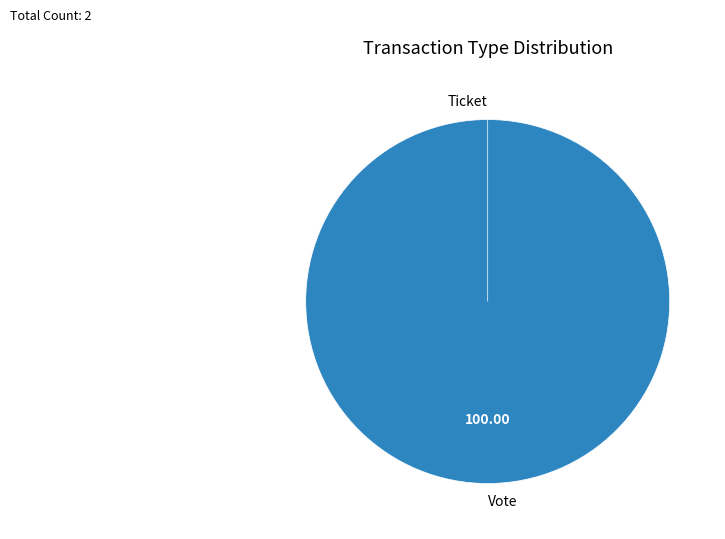

Is there a majority slice in this chart?

Yes